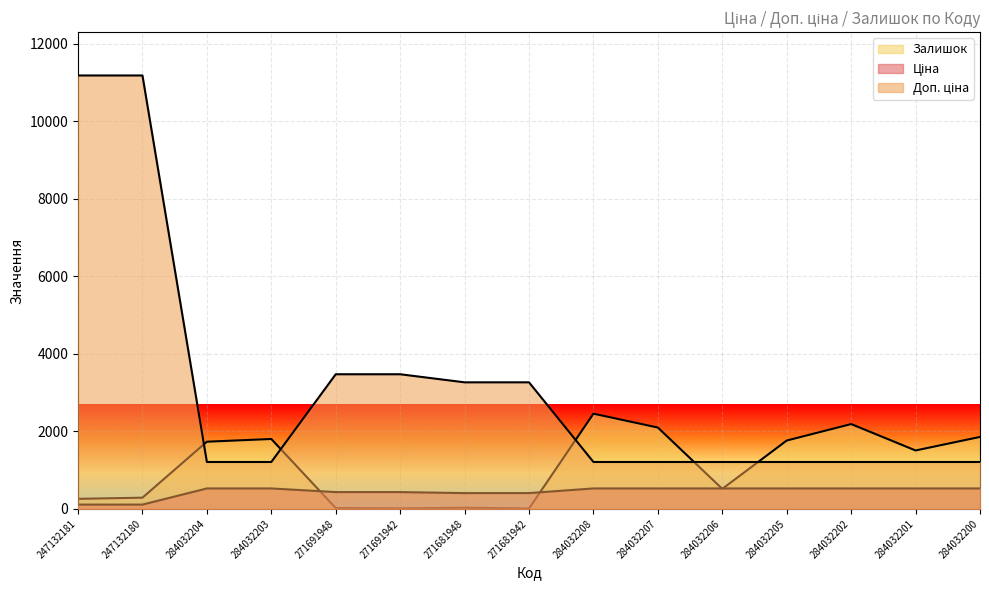

Which category has the lowest value across all series?

271681942